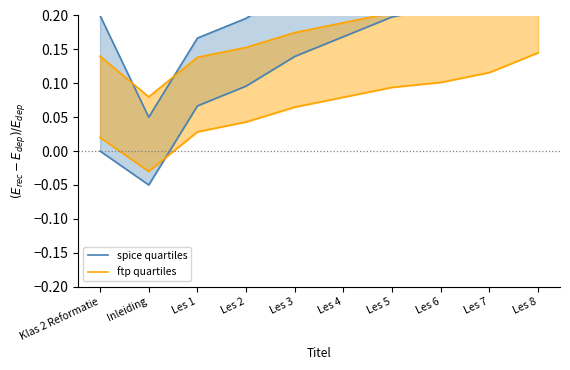

What are all the series names shown in the legend?

spice quartiles, ftp quartiles